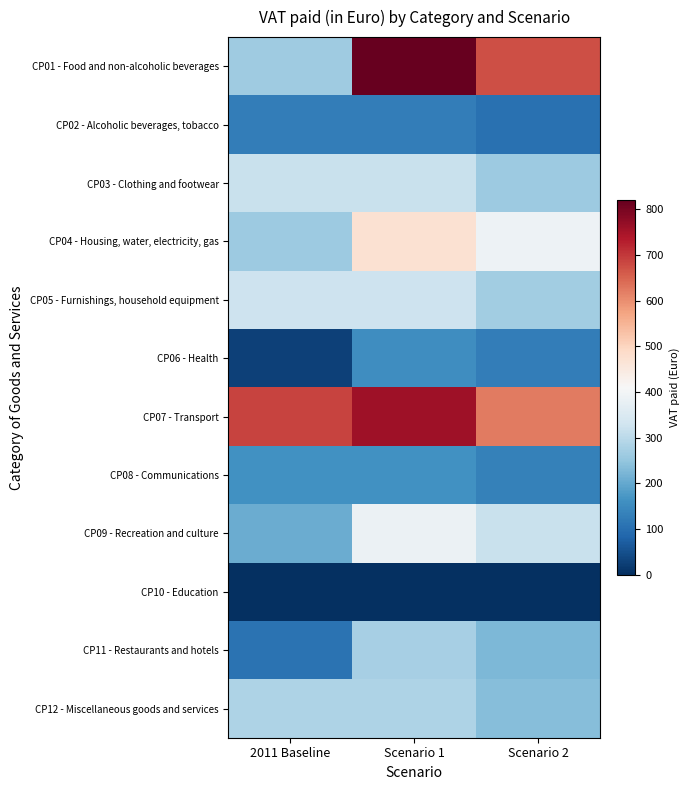

At which category is the sum across all series the highest?

Scenario 1